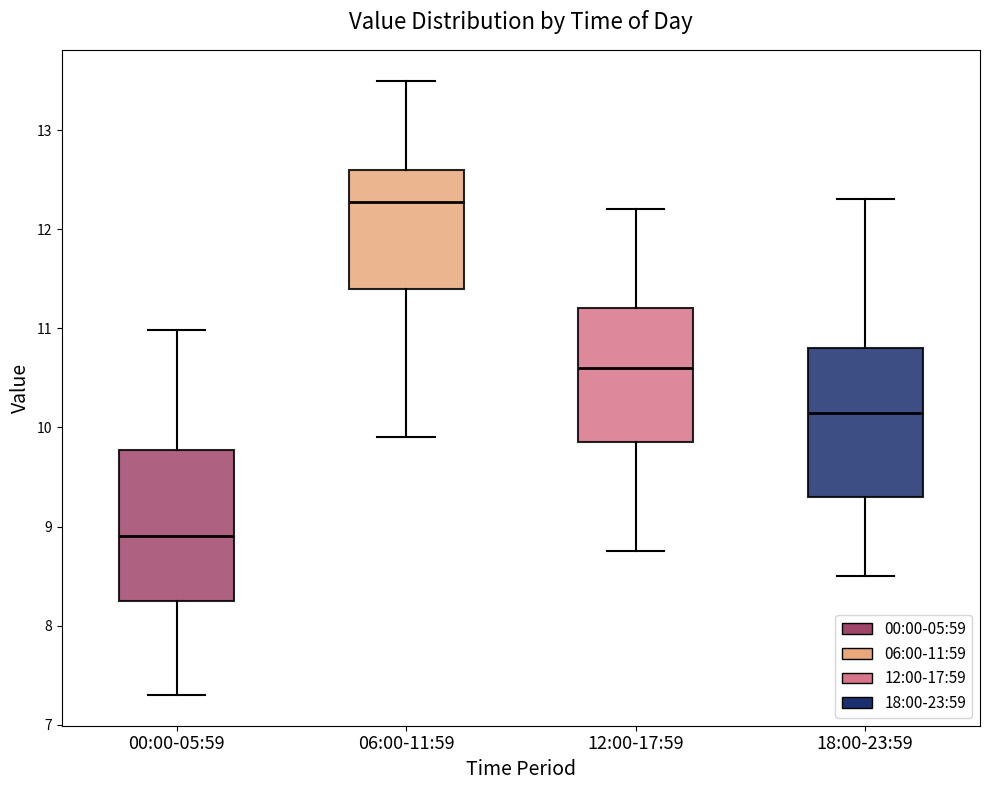

Reading left to right, transcribe this box plot: for each box, give where its median line is, the range the box spans, and where its two whiskers end, as read against the y-axis. The values are not printed on the chart, so give them approximately, as read against the axis.

00:00-05:59: median 8.9, box 8.3 to 9.8, whiskers 7.3 to 11.0
06:00-11:59: median 12.3, box 11.4 to 12.6, whiskers 9.9 to 13.5
12:00-17:59: median 10.6, box 9.9 to 11.2, whiskers 8.8 to 12.2
18:00-23:59: median 10.2, box 9.3 to 10.8, whiskers 8.5 to 12.3